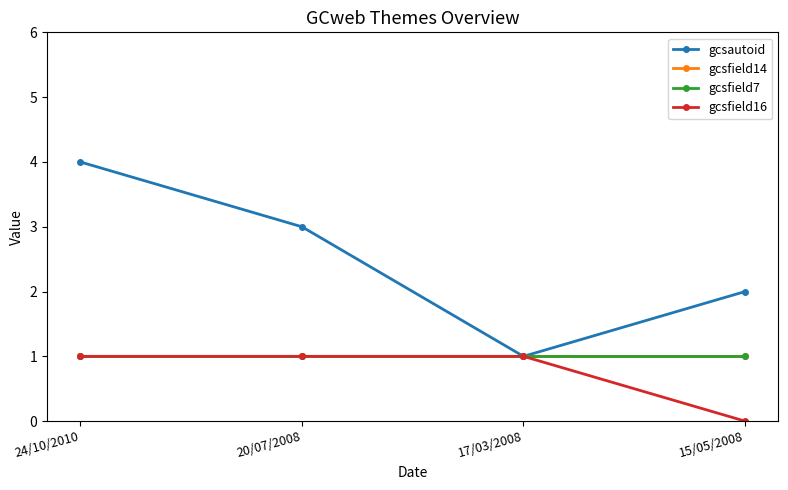

True or false: gcsfield16 and gcsfield14 intersect in this chart.

False